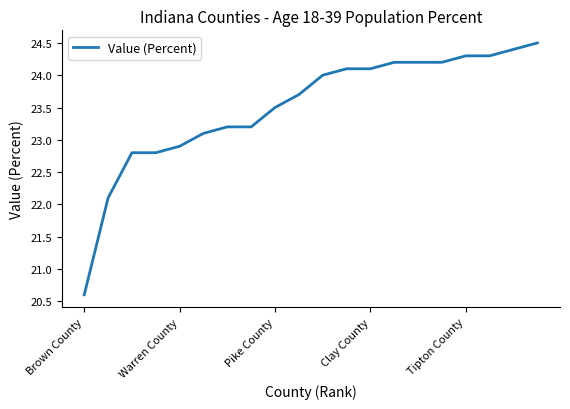

How many categories are shown in the chart?

20